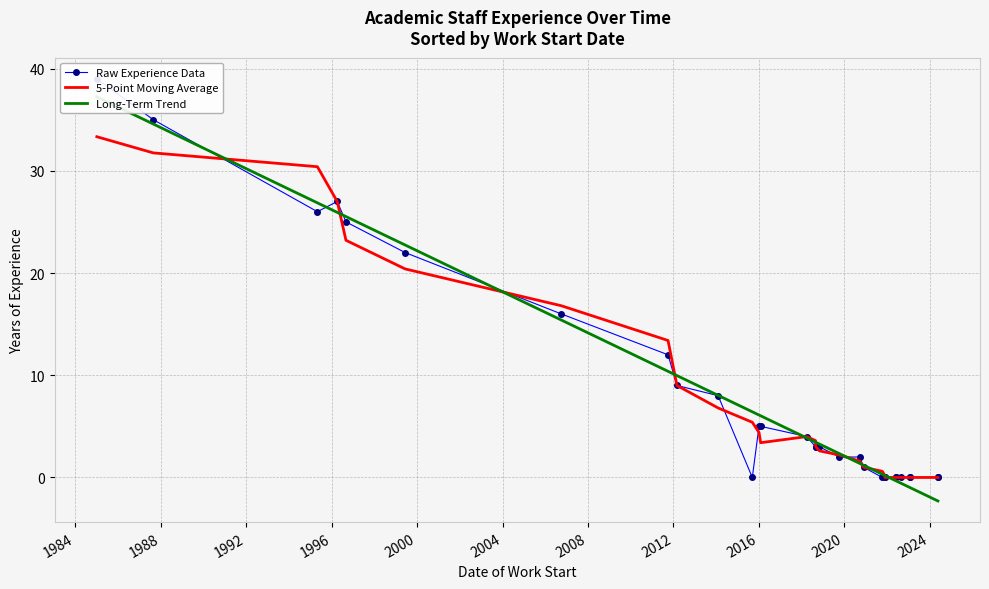

How many lines are shown in the chart?

3